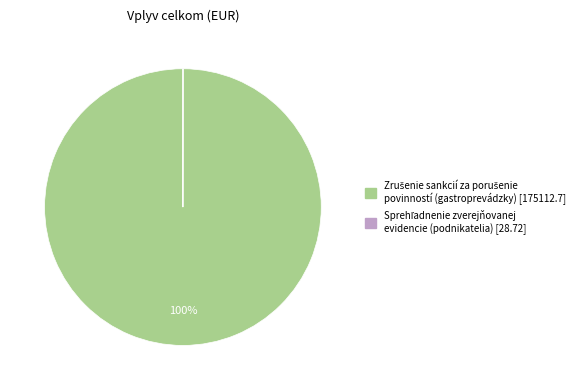

Is there any slice that represents more than half of the pie?

Yes